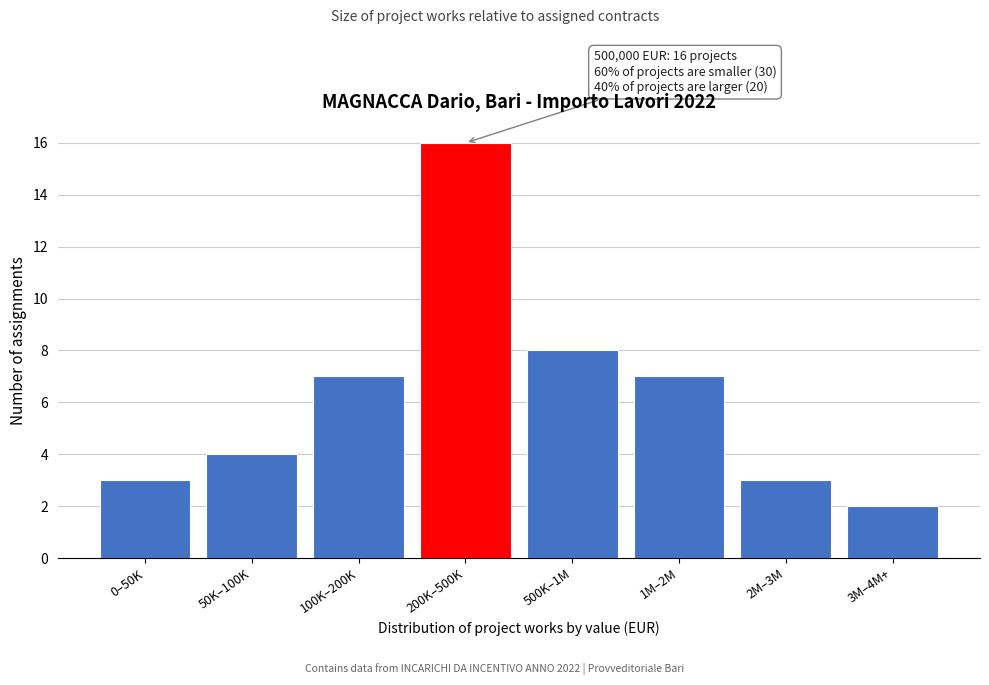

Reading left to right, transcribe all the data shown in this chart.

0–50K=3	50K–100K=4	100K–200K=7	200K–500K=16	500K–1M=8	1M–2M=7	2M–3M=3	3M–4M+=2